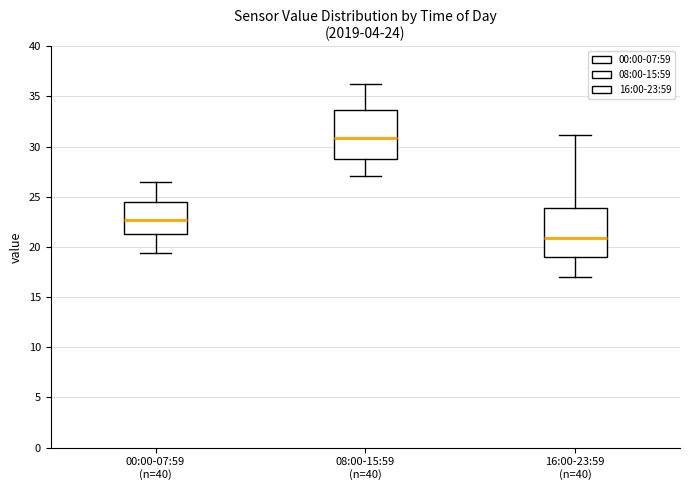

Which box has the lowest median line?

16:00-23:59 (n=40)